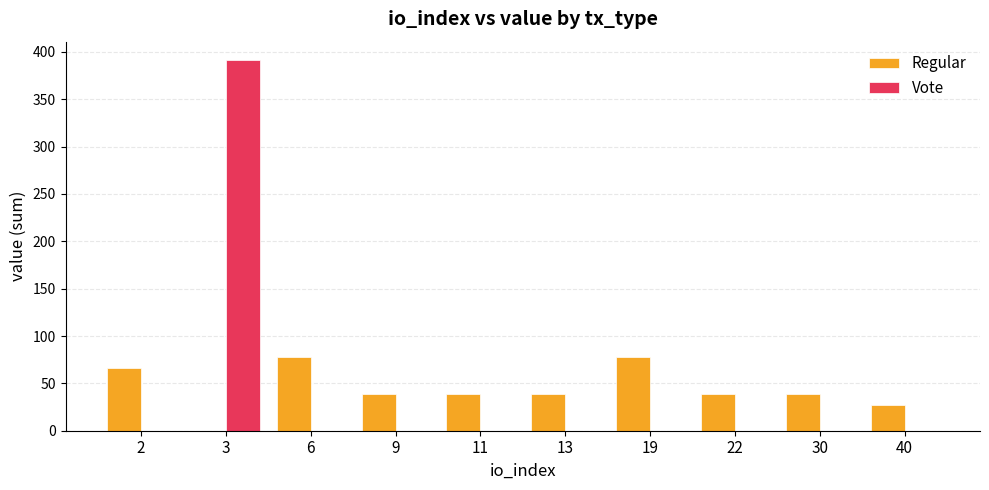

Which series has the largest total across all categories?

Regular